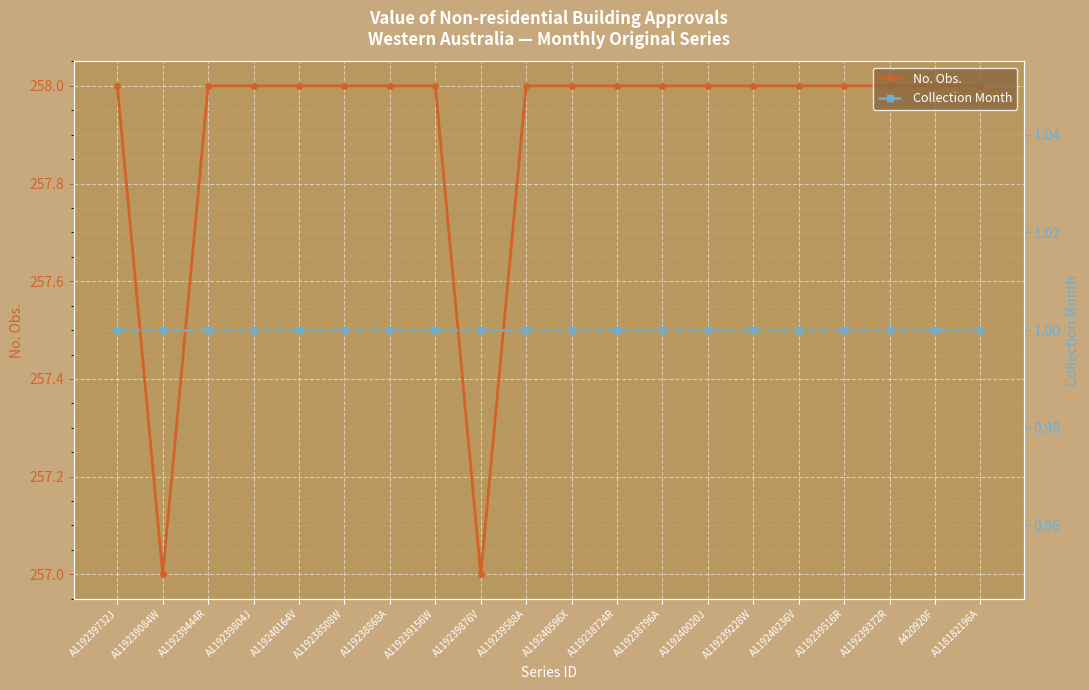

Which series changed the most between A119239876V and A119240596X?

No. Obs.